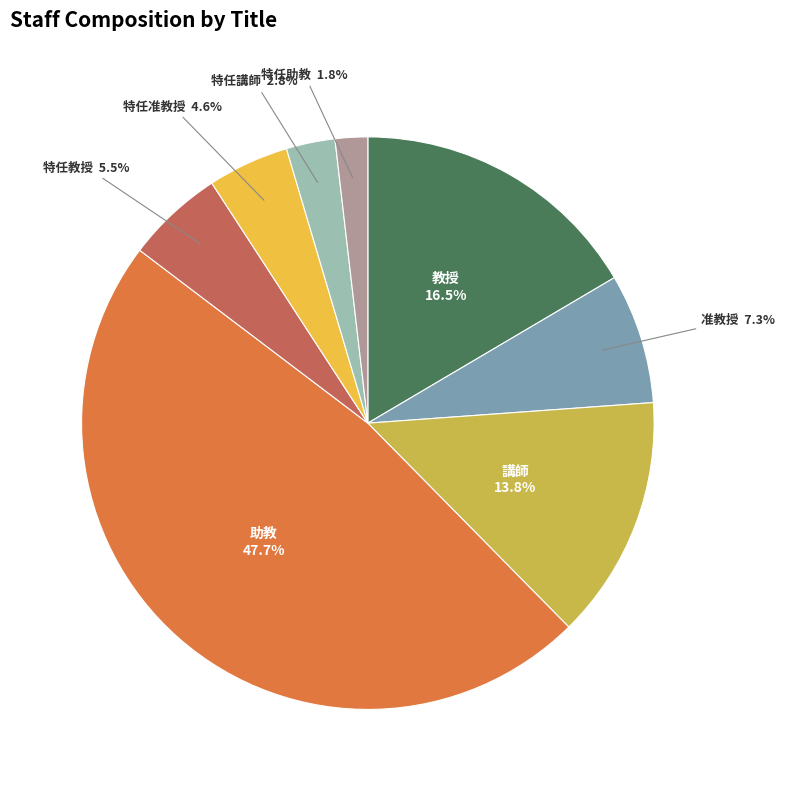

To the nearest percent, what is the difference between the 講師 and 教授 slice percentages?

3%